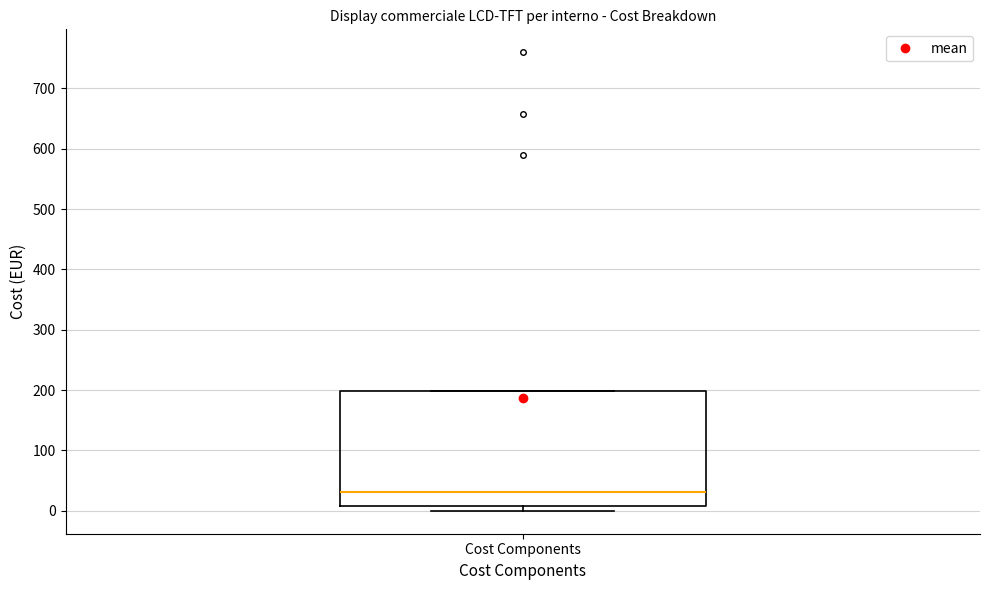

Where does the median line of the box for Cost Components sit on the y-axis? The values are not printed on the chart, so give them approximately, as read against the axis.

30